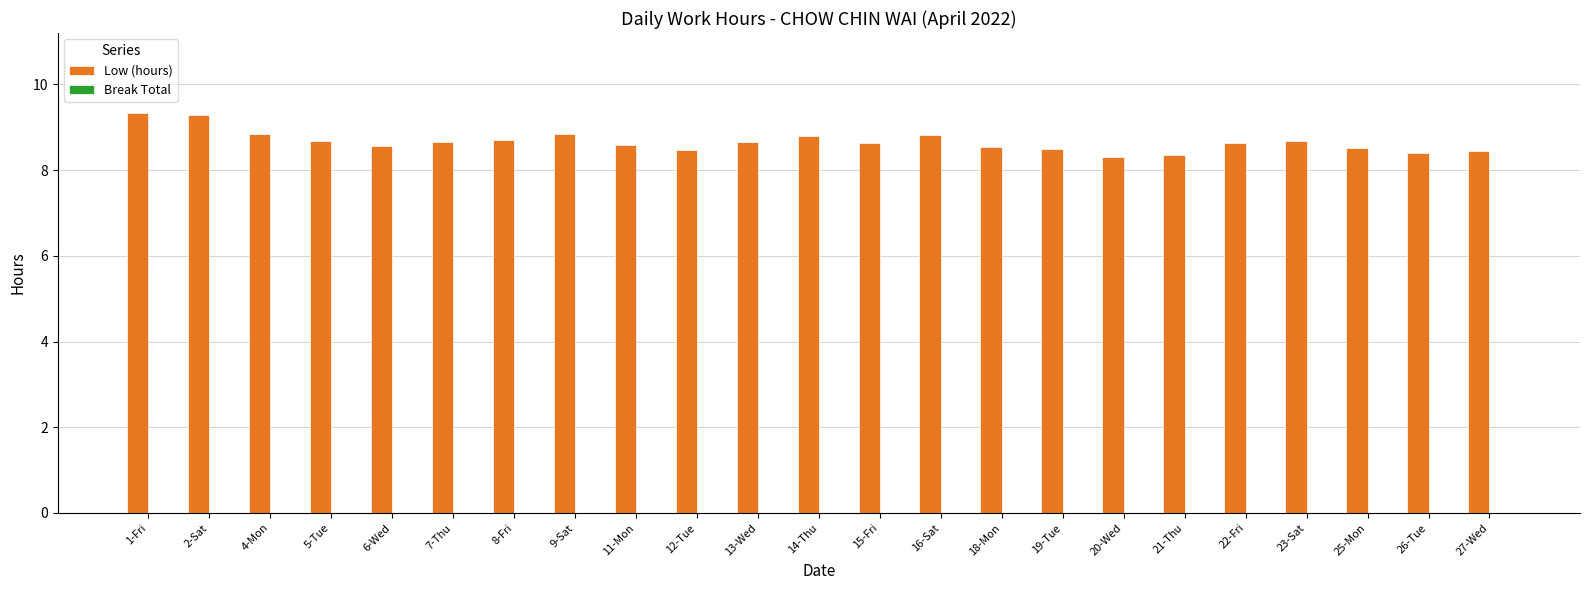

What is the smallest value displayed?

8.3